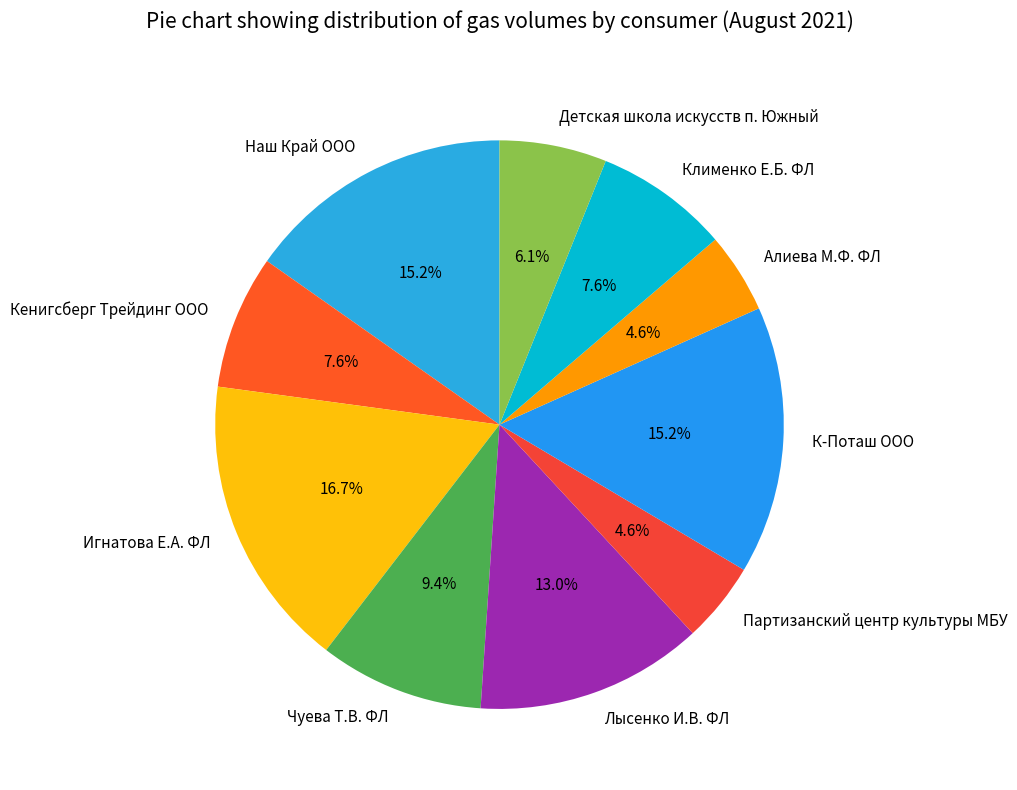

To the nearest percent, what portion does Лысенко И.В. ФЛ represent?

13%